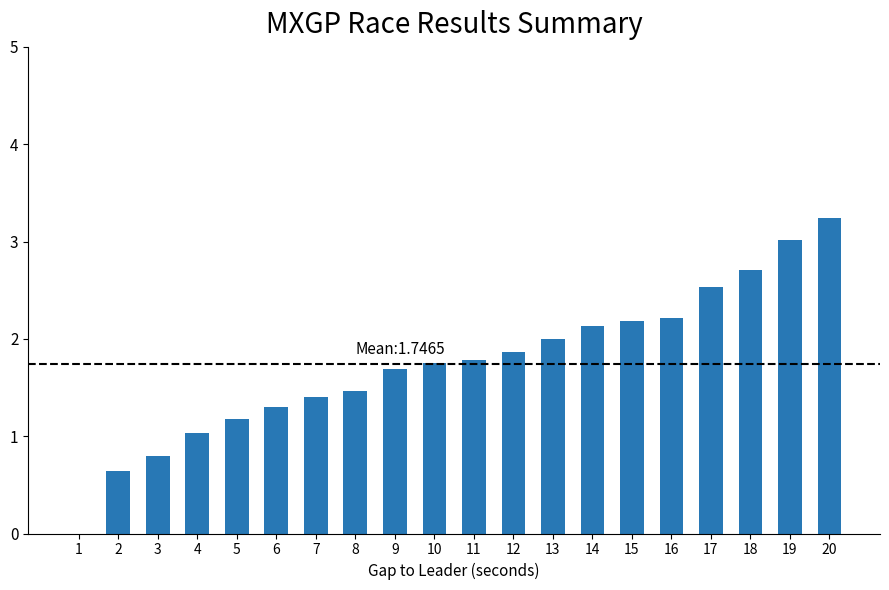

Are the bars horizontal?

No